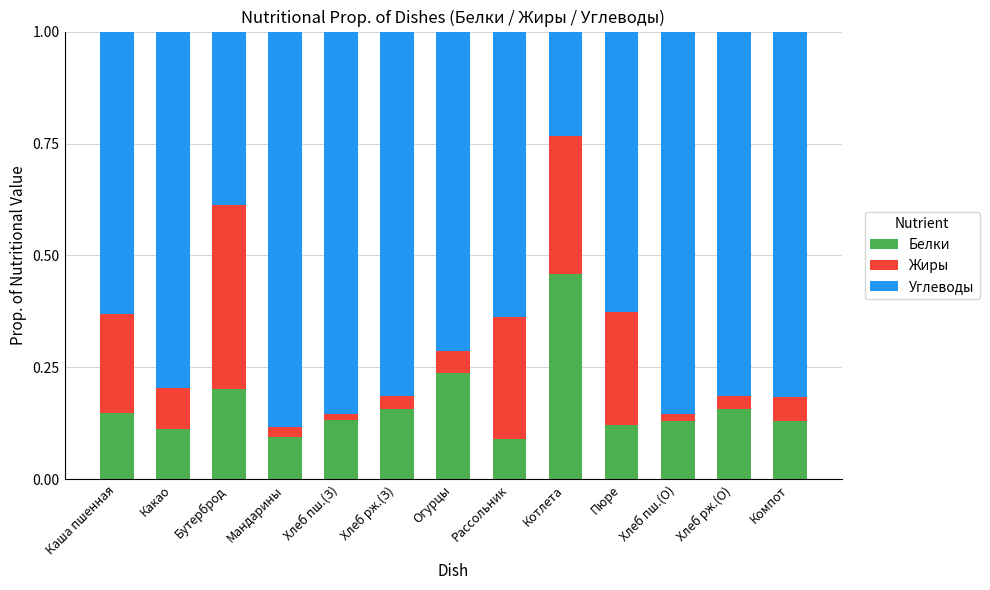

The value of Белки at Хлеб пш.(З) is 0.1. True or false?

True